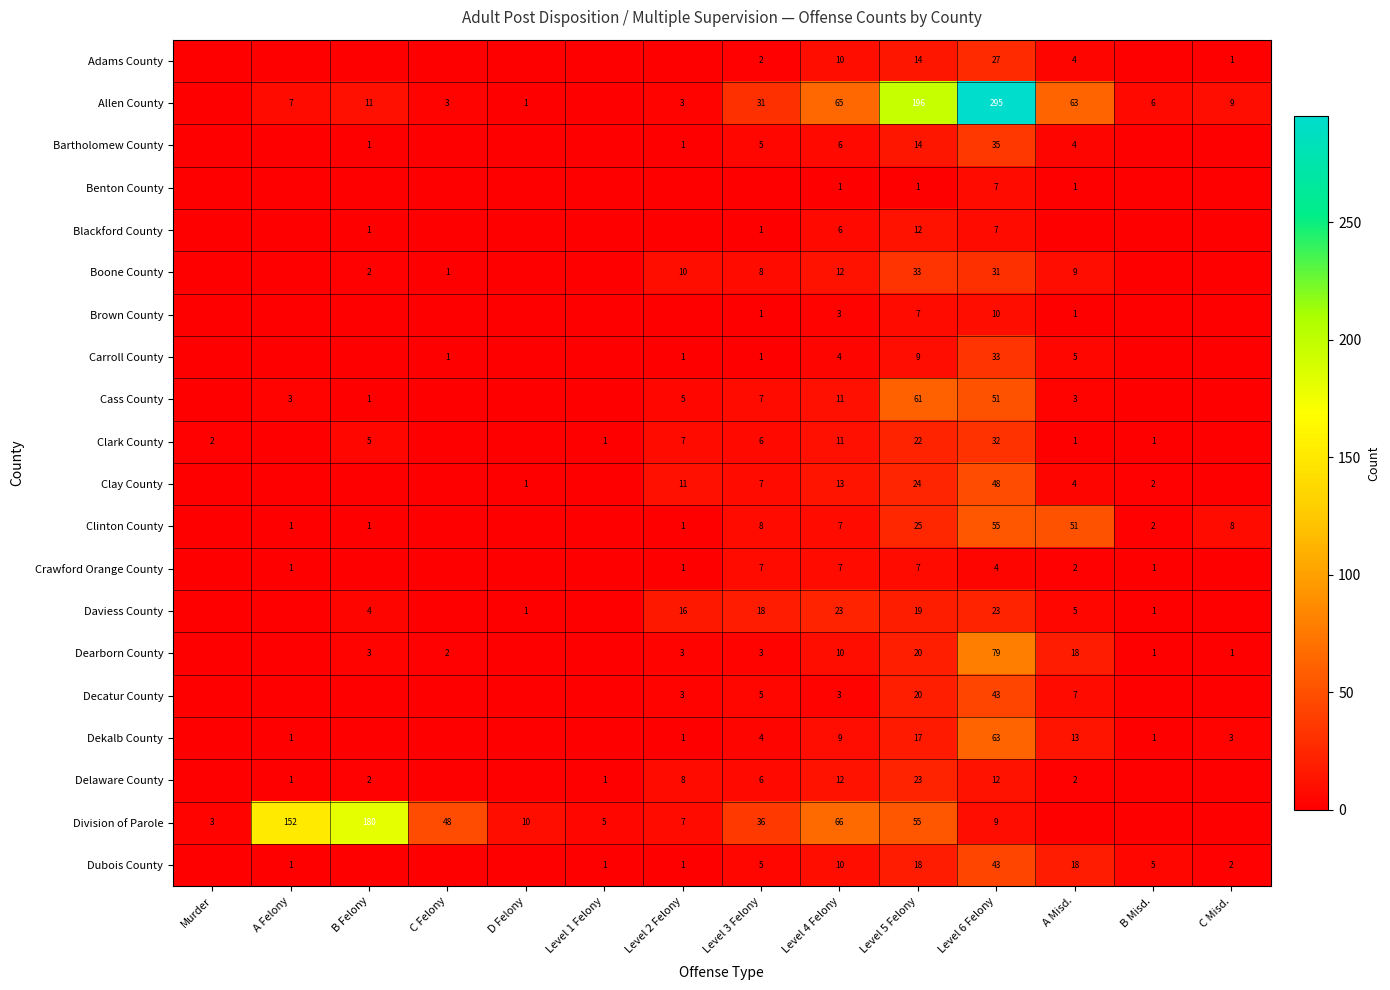

True or false: Daviess County has a value of 16 at Level 2 Felony.

True